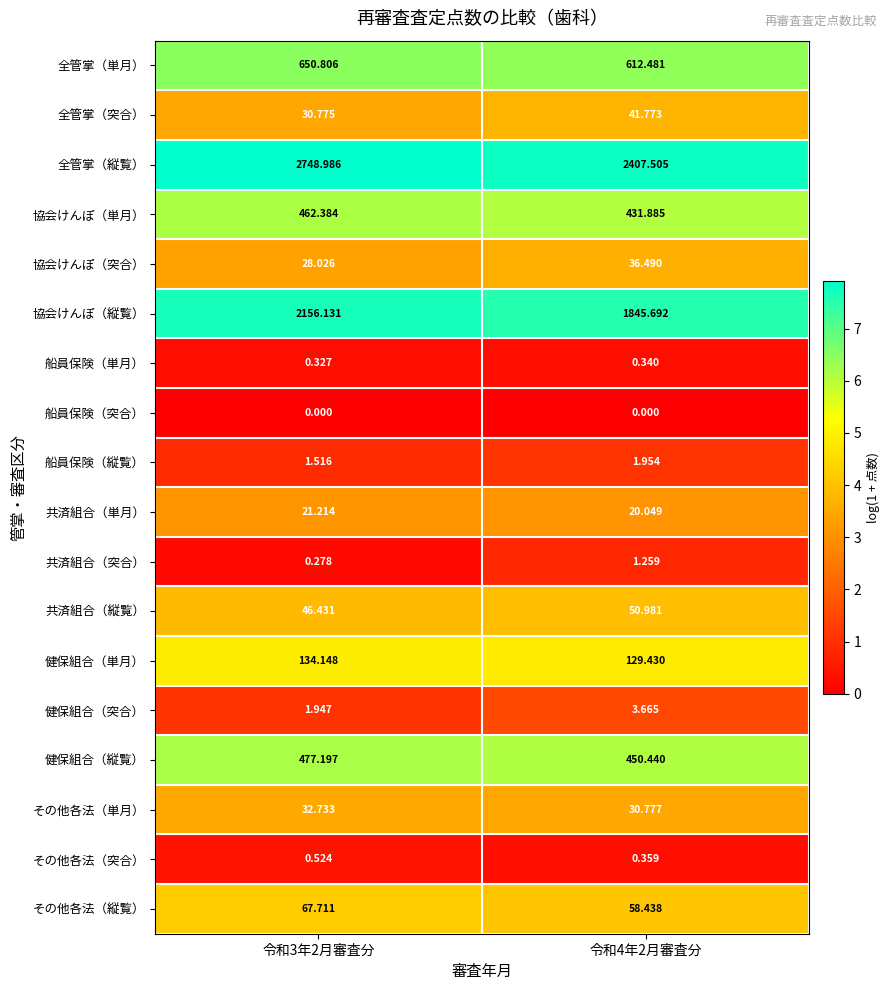

Which series changed the most between 令和3年2月審査分 and 令和4年2月審査分?

全管掌（縦覧）